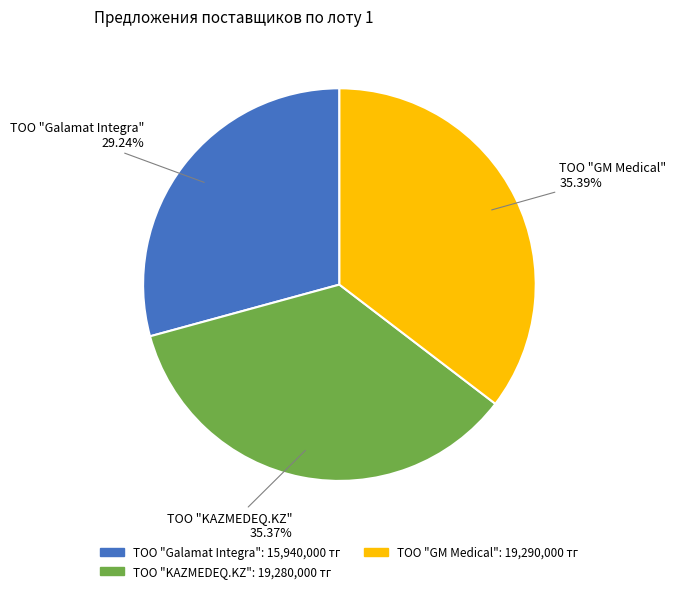

True or false: TOO "GM Medical" accounts for 35% of the total.

True